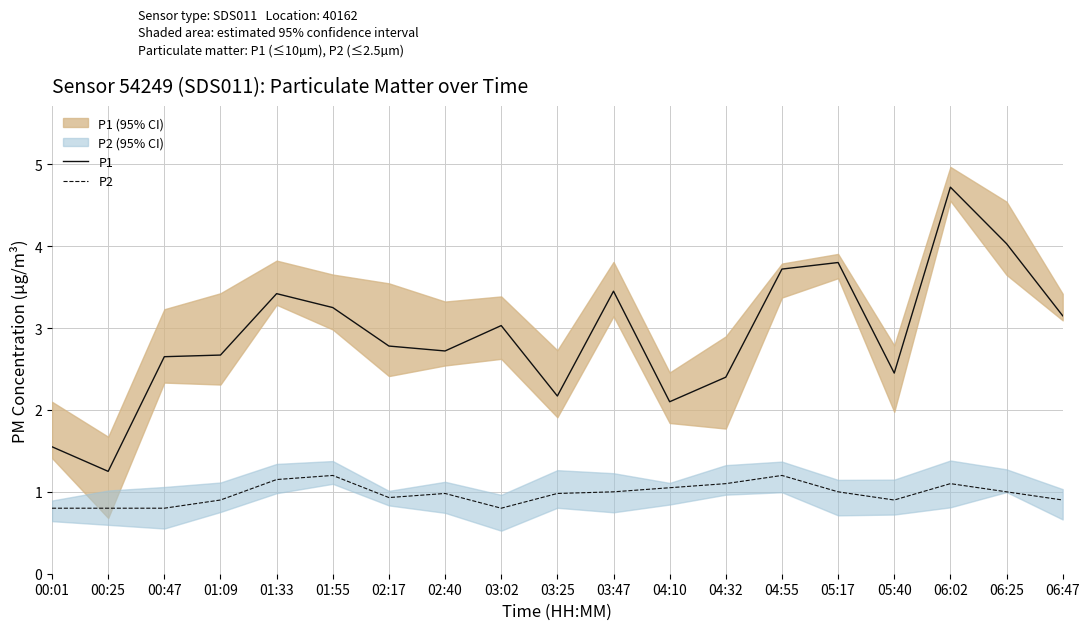

What is the difference between the second highest and second lowest values in the P2 series?

0.4